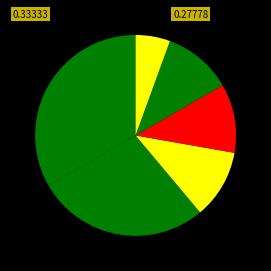

Does any single category account for the majority?

No